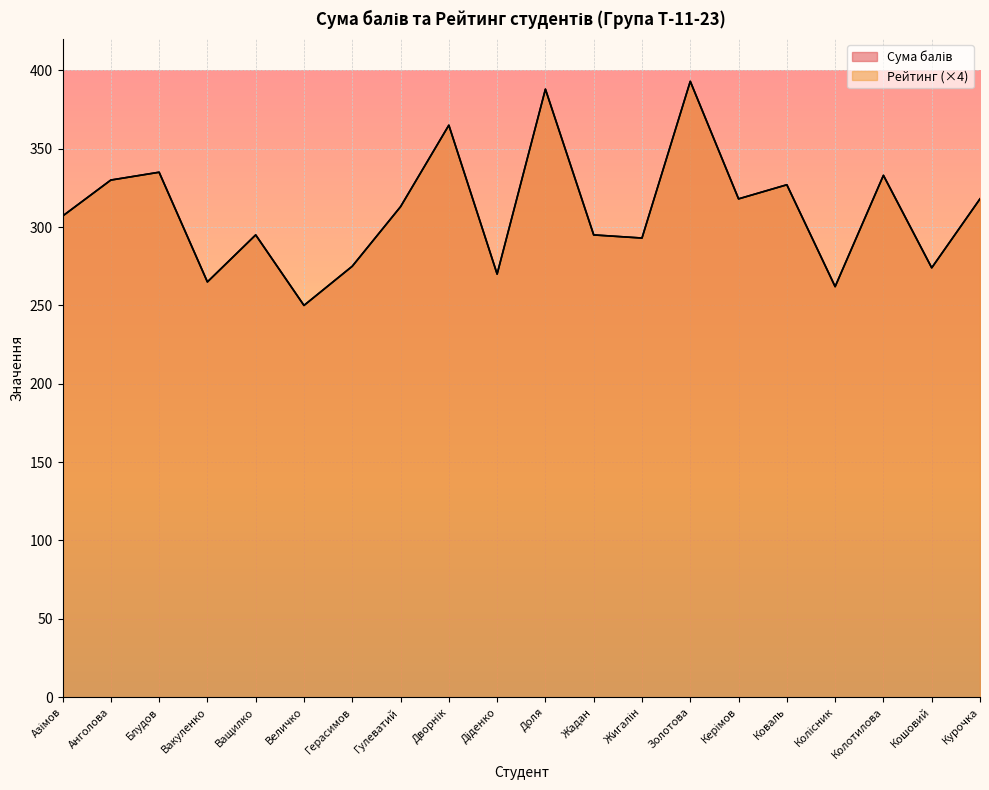

What is the label of the 15th point from the right?

Величко